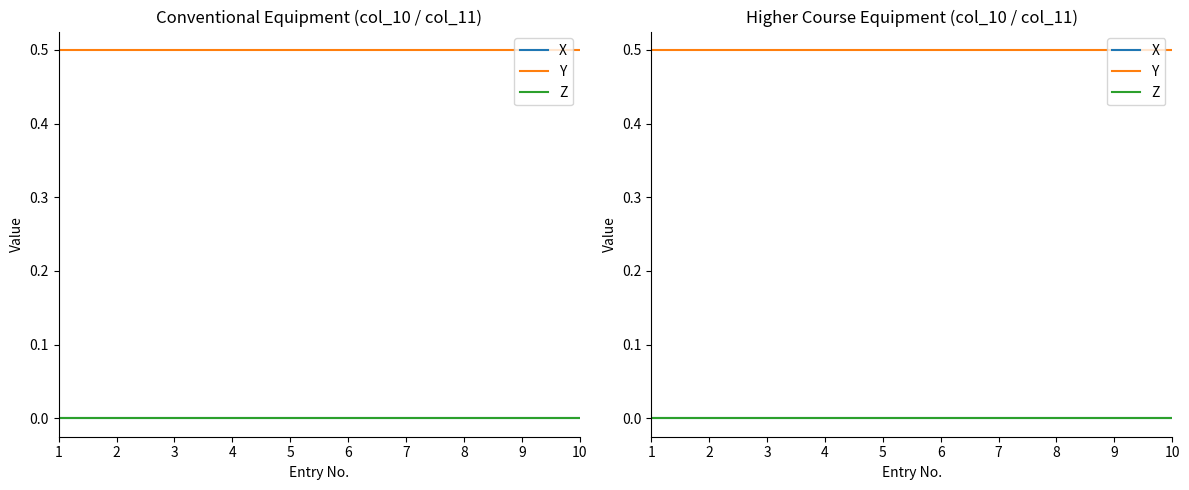

True or false: X and Z cross at least once.

False